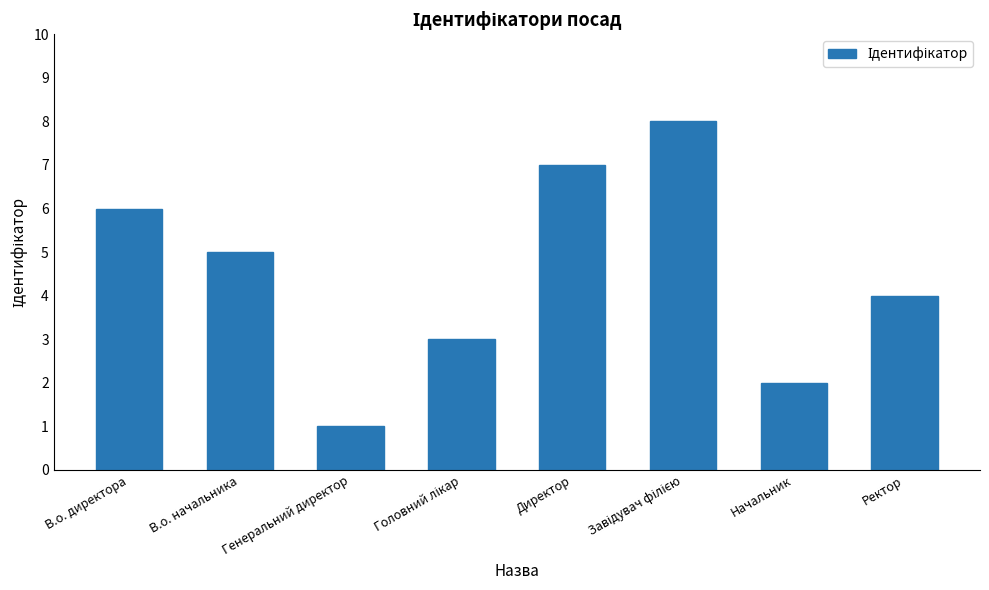

Is it true that the value at Начальник is 1?

False